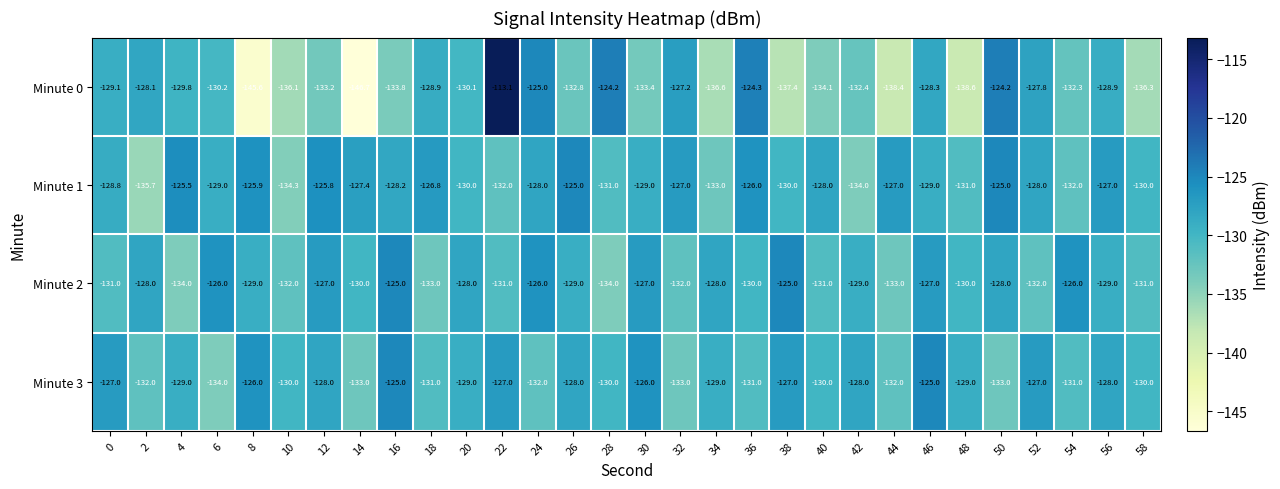

At which category does the chart reach its minimum across all series?

14